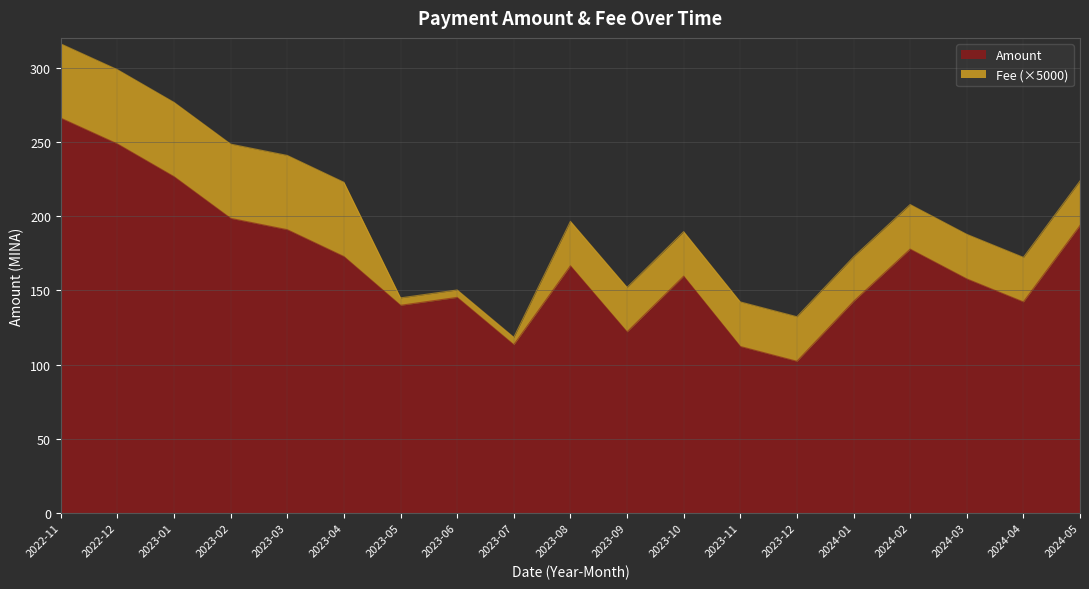

At which category does the chart reach its peak across all series?

2022-11